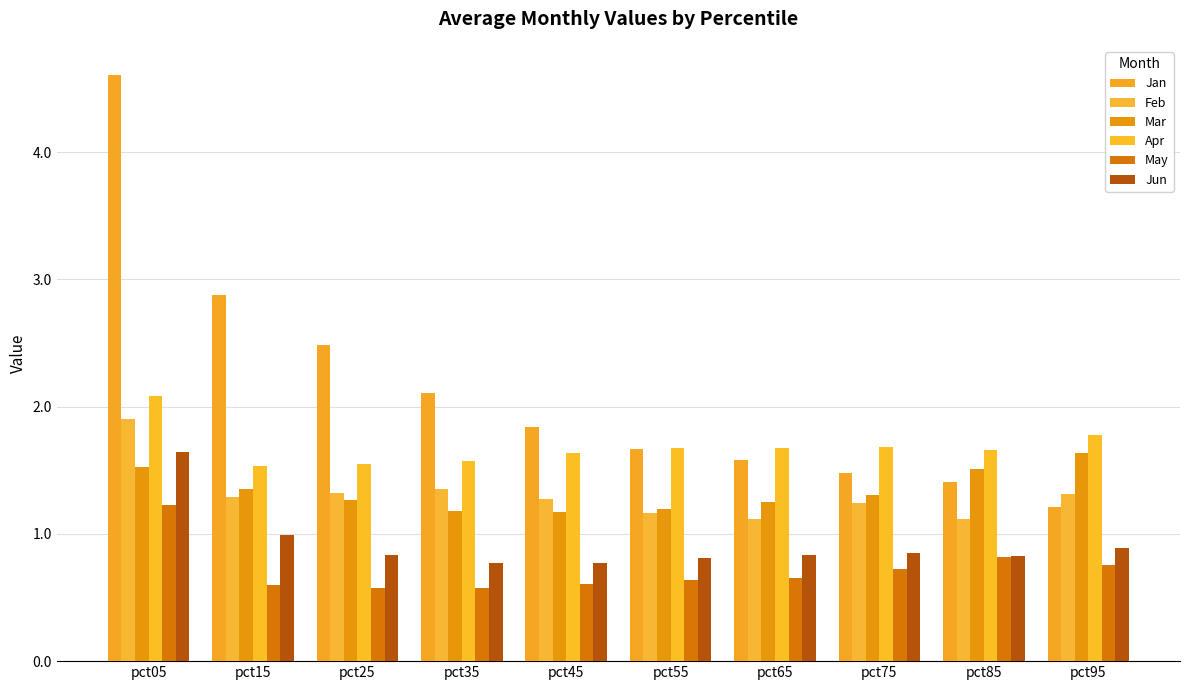

Is it true that Apr equals 2.3 at pct85?

False